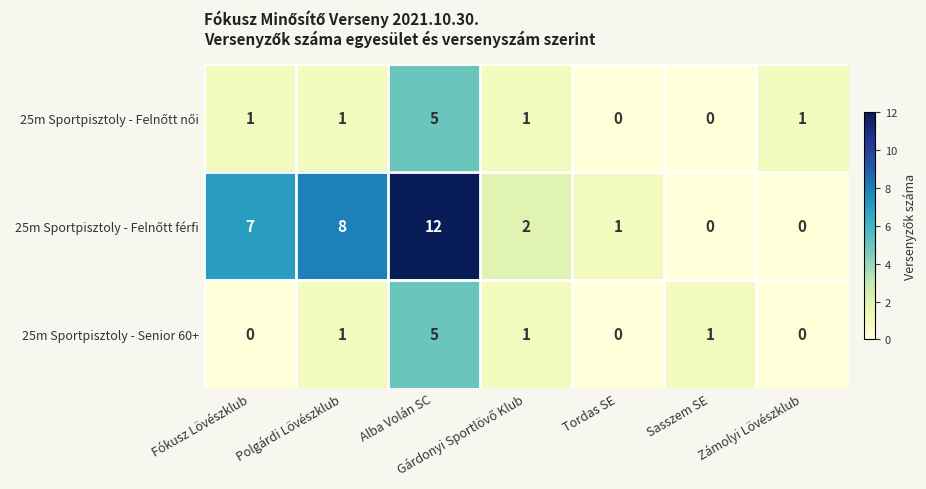

How many data points does each series have?

7